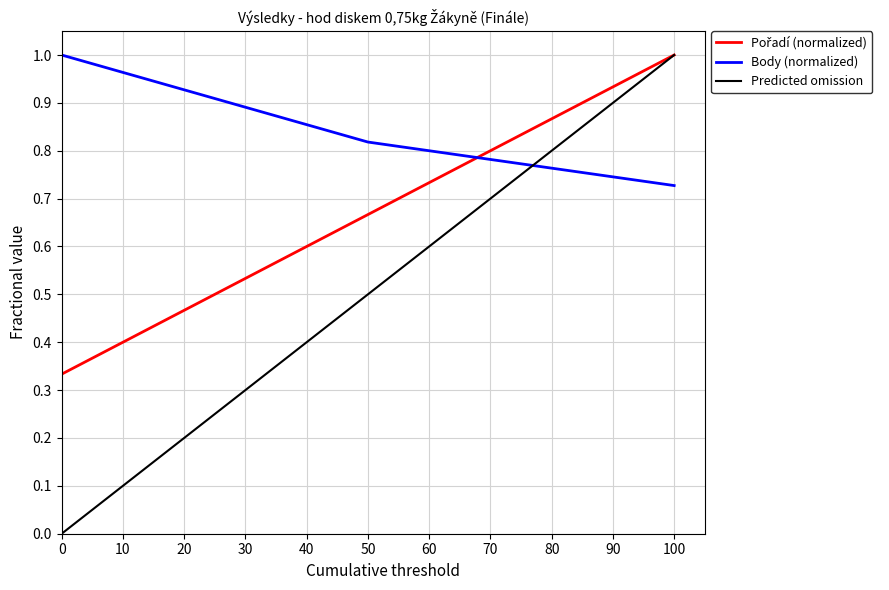

What is the greatest value displayed?

1.0